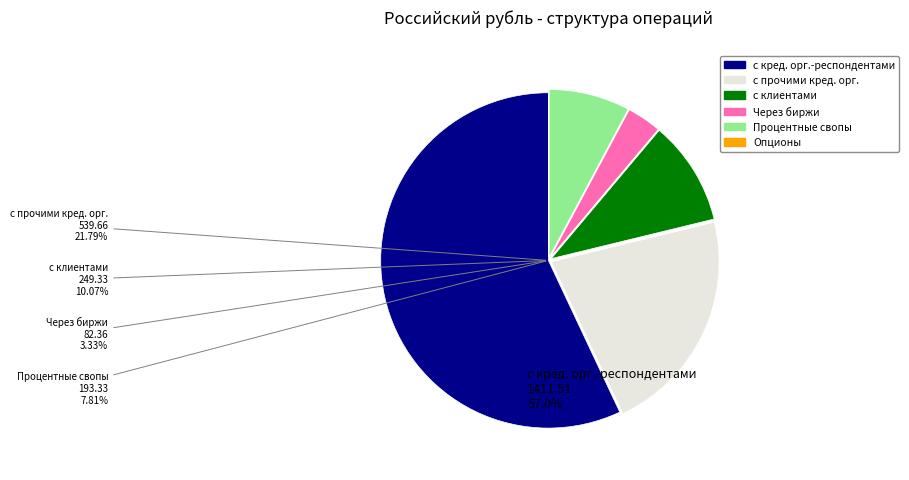

To the nearest percent, what percentage of the pie is с прочими кредитными организациями?

22%